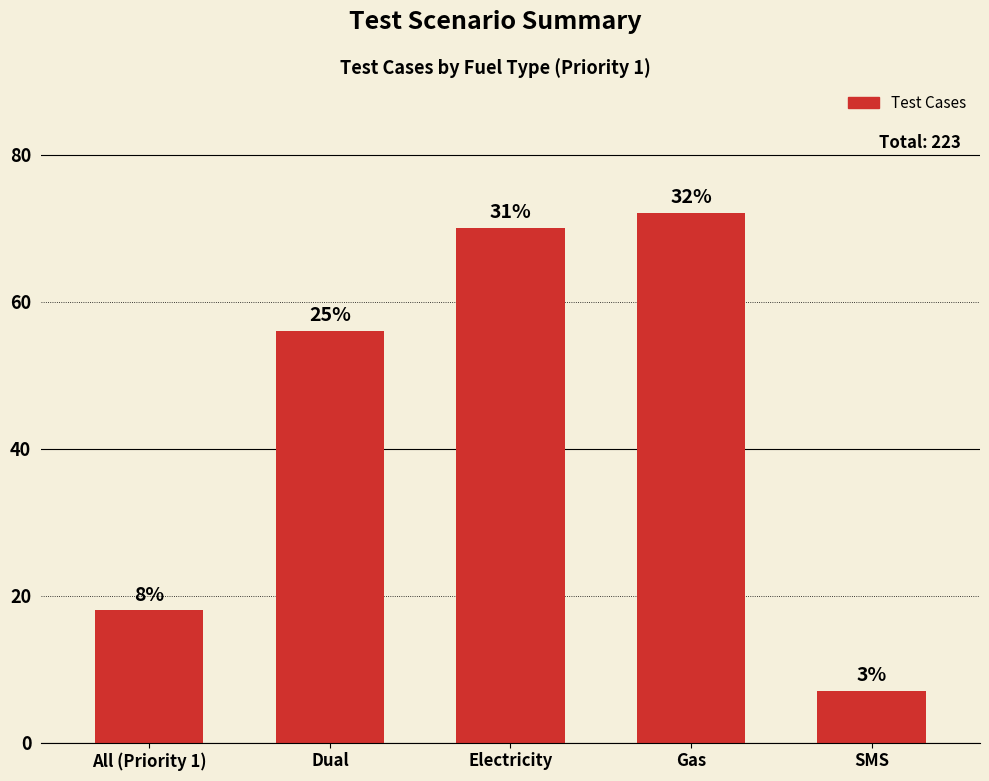

Approximately how many times larger is the value at Electricity compared to Gas?

1.0